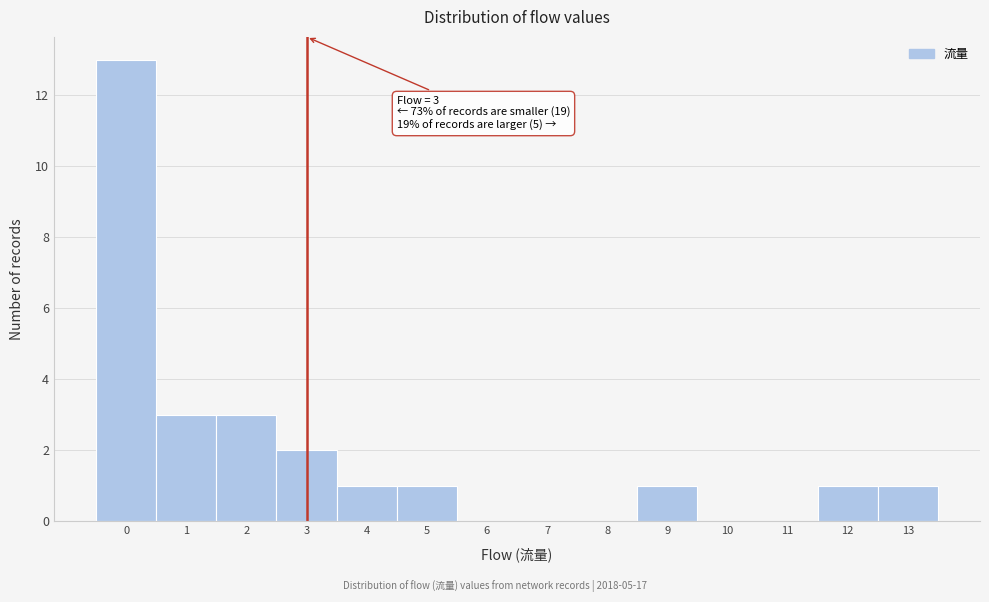

Over which range of the x-axis is the bar tallest?

-0.5 to 0.5